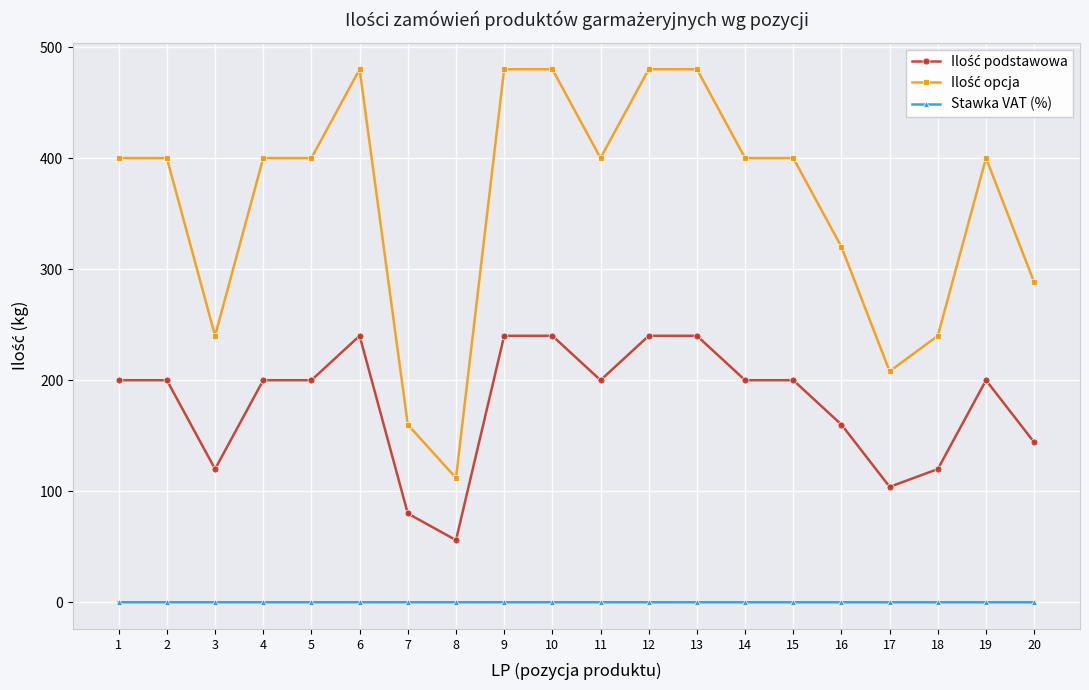

The value of Stawka VAT (%) at 9 is 0.1. True or false?

True